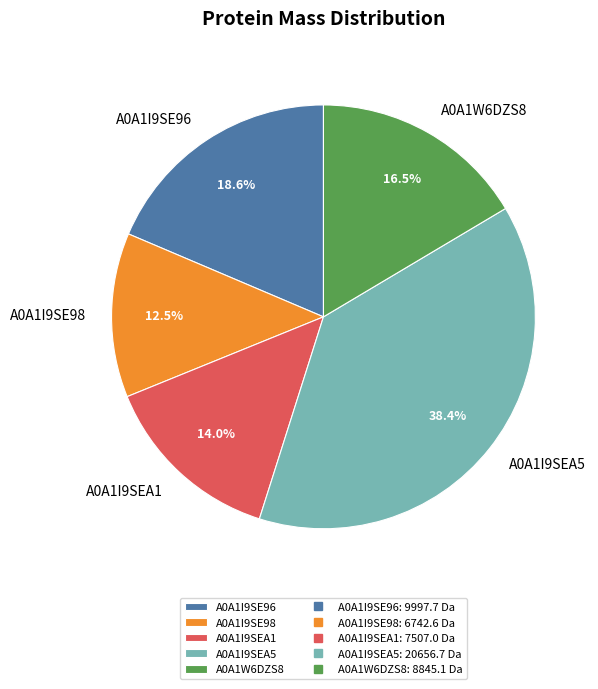

How much of the chart is everything except A0A1I9SEA1?

86.0%